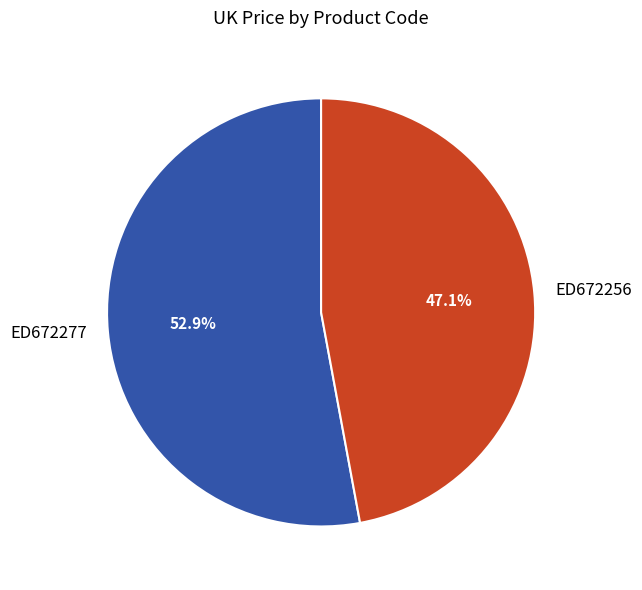

Count the number of slices in the pie.

2